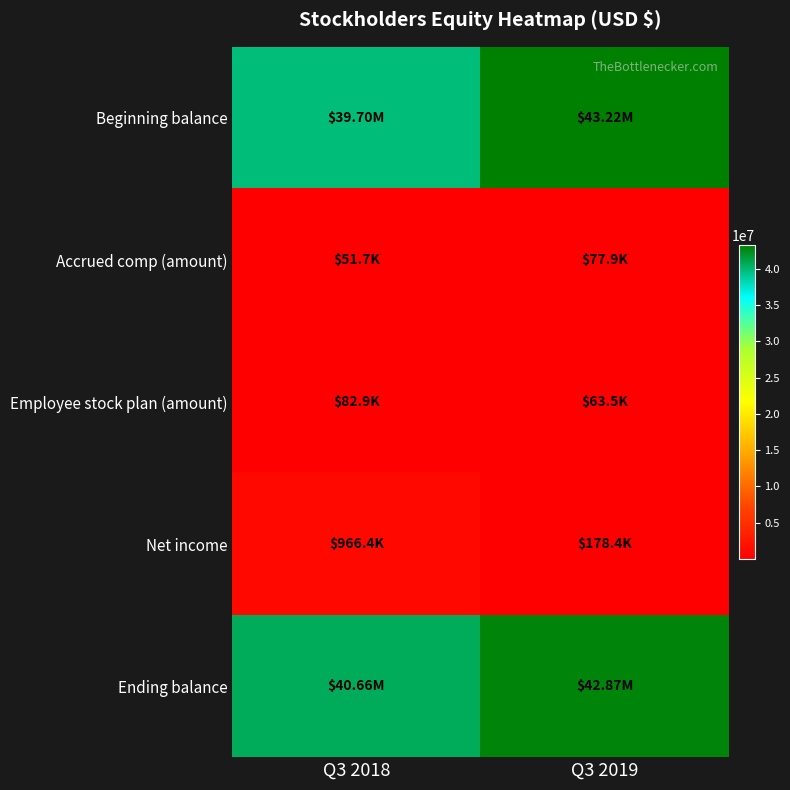

Between Q3 2019 and Q3 2018, which is larger?

Q3 2019